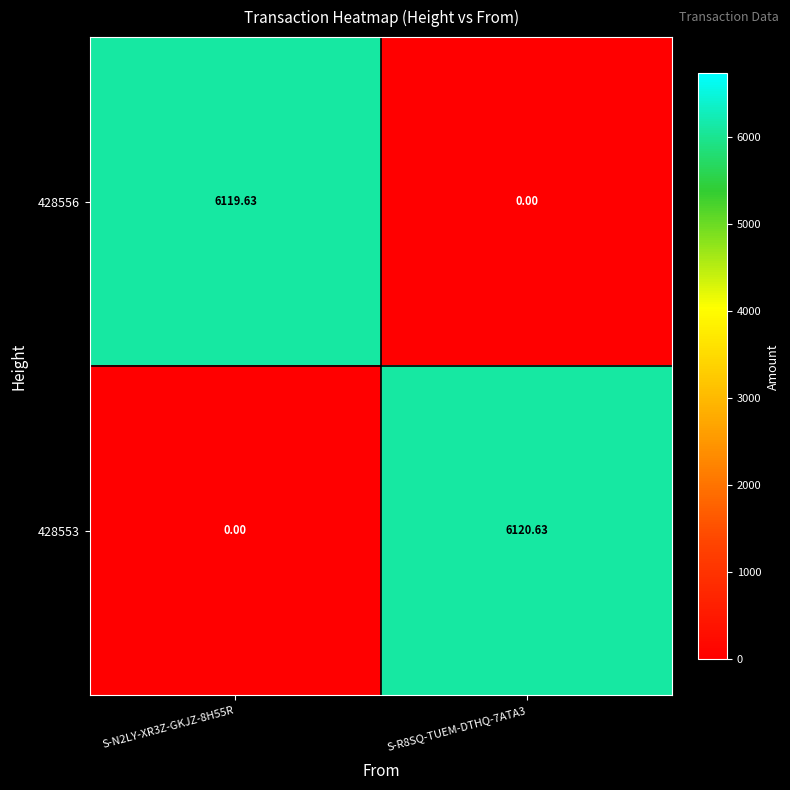

What is the total value across all series at S-R8SQ-TUEM-DTHQ-7ATA3?

6120.6